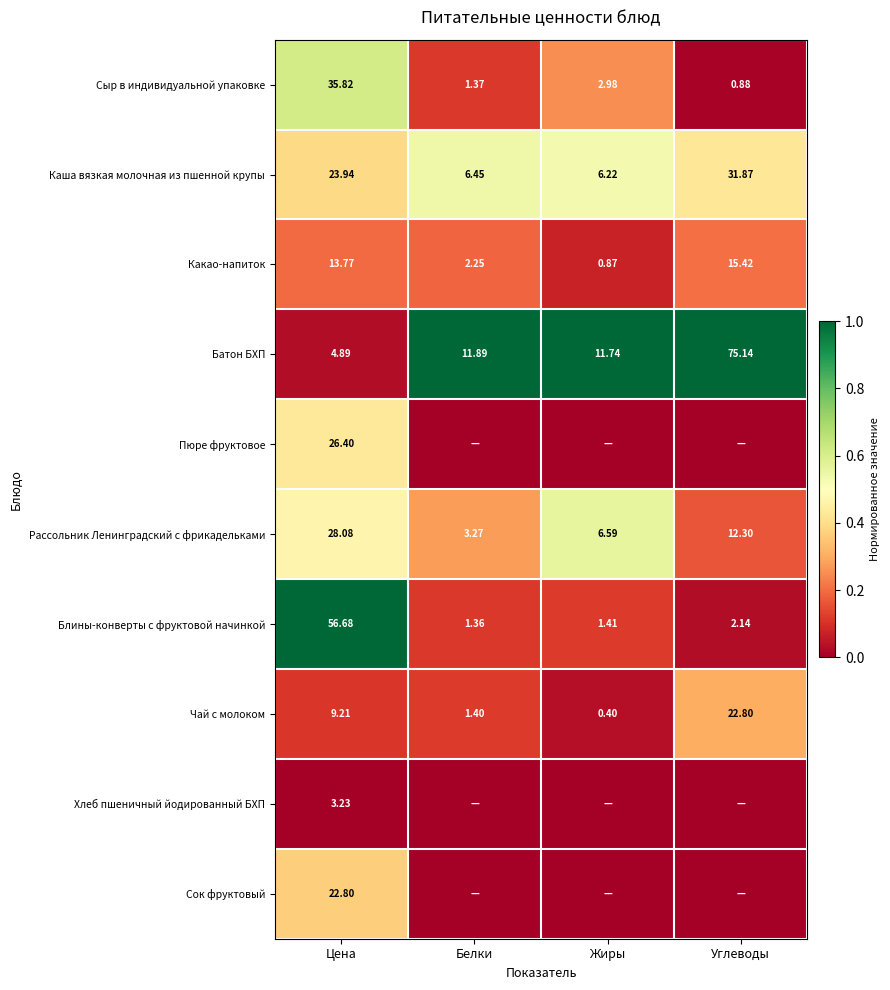

Is the value of Хлеб пшеничный йодированный БХП at Цена greater than the value of Батон БХП at Жиры?

No